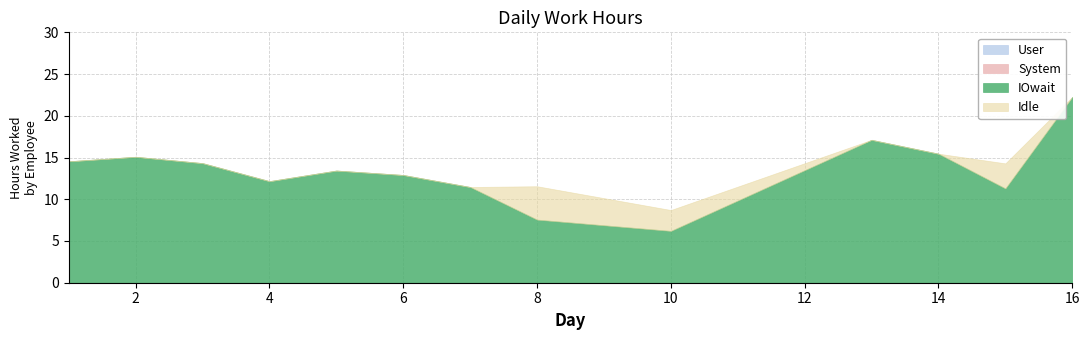

Between 7 and 1, which is larger?

7